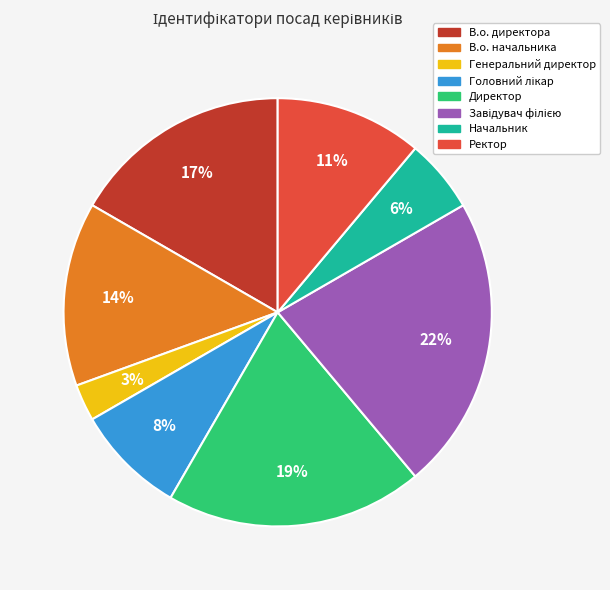

Is it true that В.о. начальника is 14% of the pie?

True